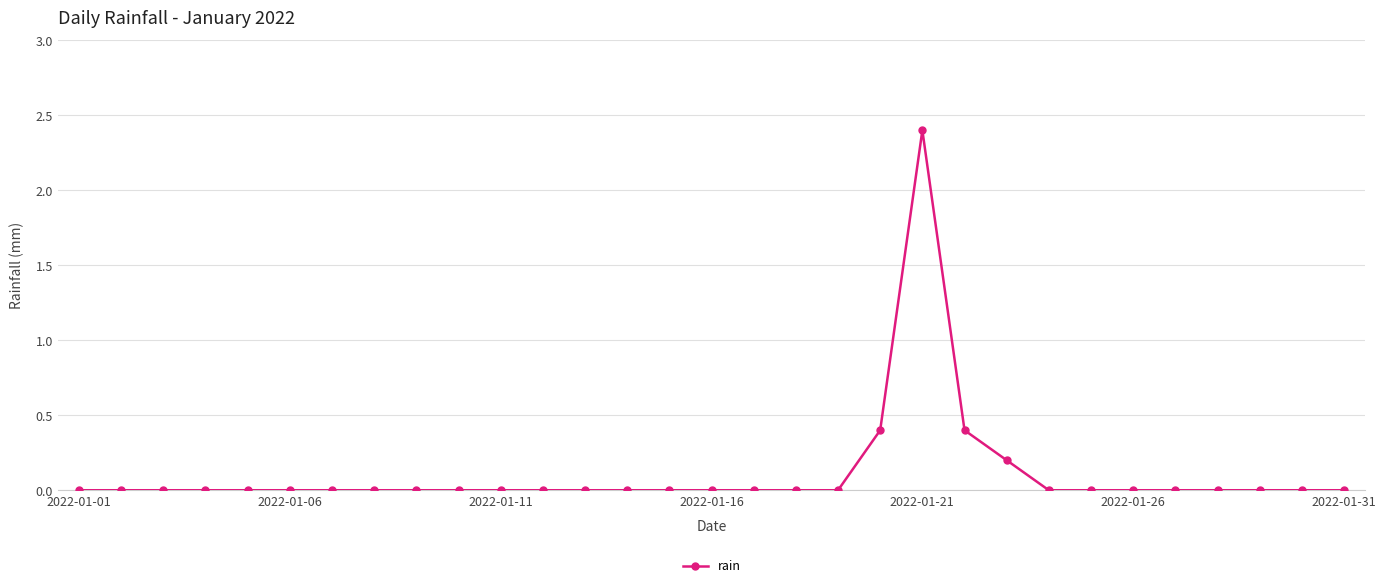

What is the greatest value displayed?

2.4